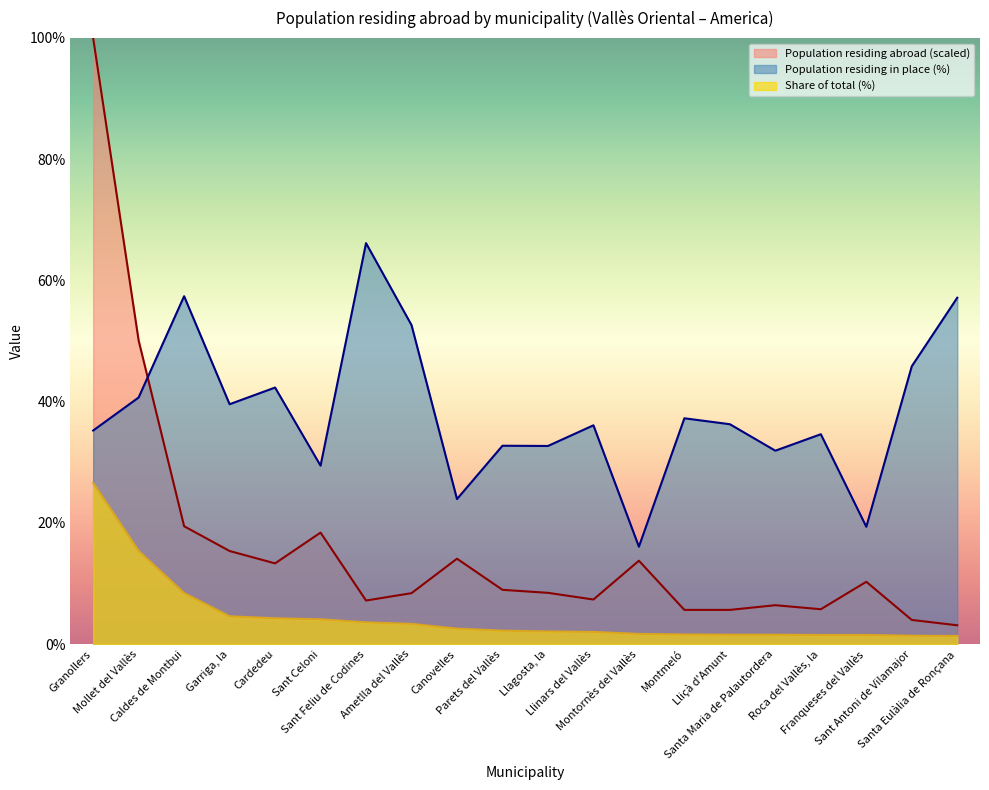

What is the spread (max minus min) of values at Llagosta, la?

30.6